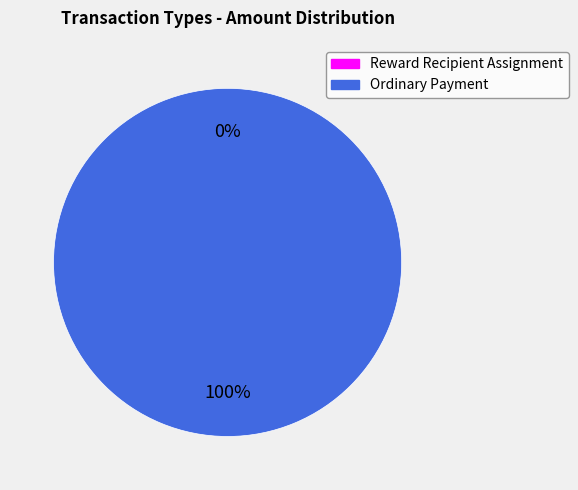

Does Reward Recipient Assignment represent more than half of the total?

No